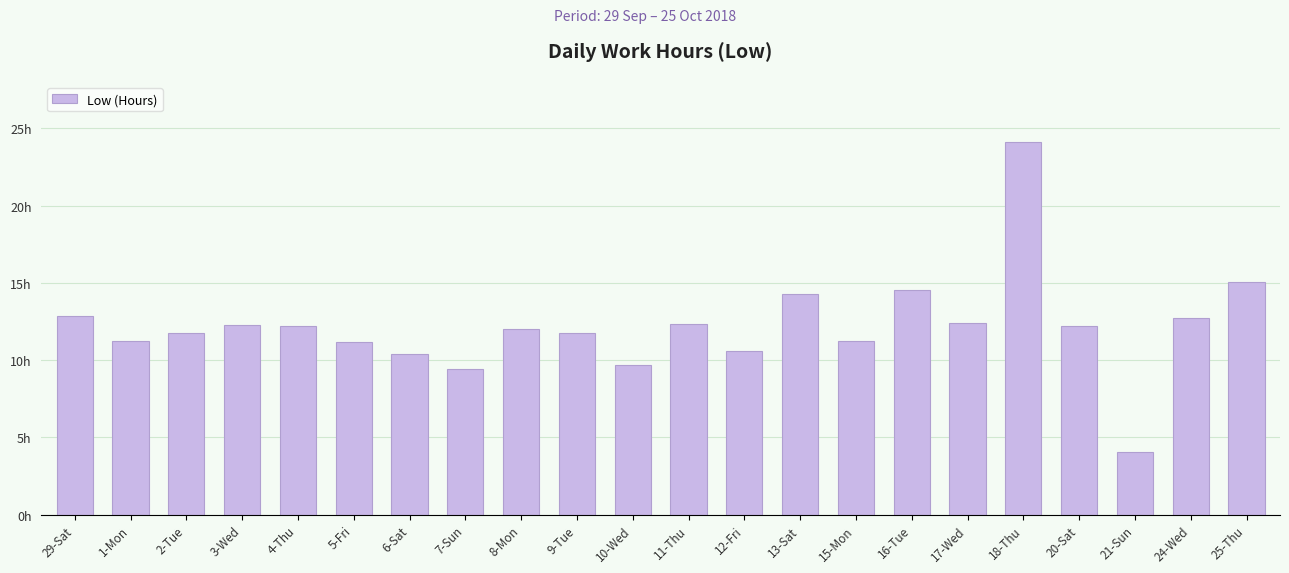

What is the average value?

12.2